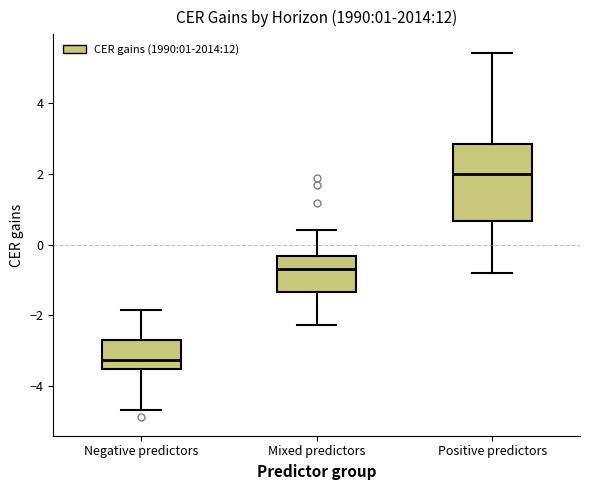

Comparing the boxes themselves (not the whiskers), which one is the tallest?

Positive predictors